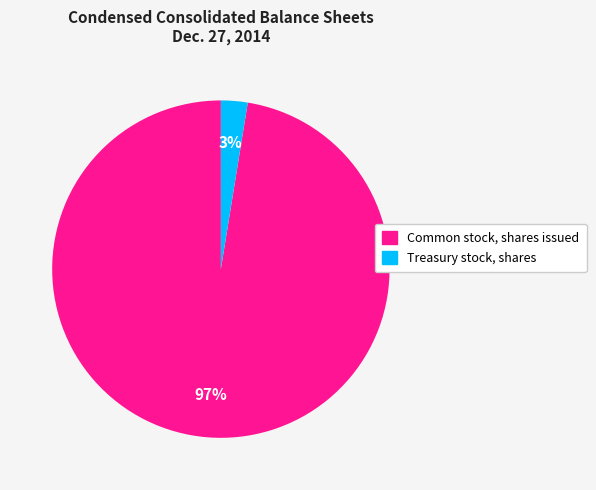

What is the smallest slice in the pie chart?

Treasury stock, shares